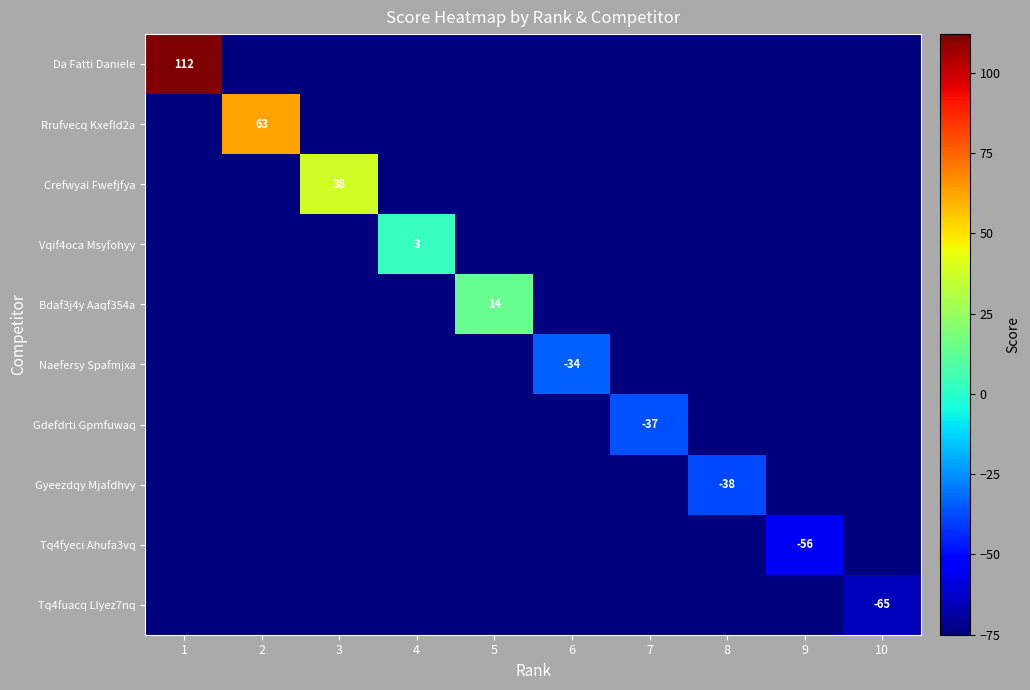

How many values in Crefwyai Fwefjfya are above zero?

1